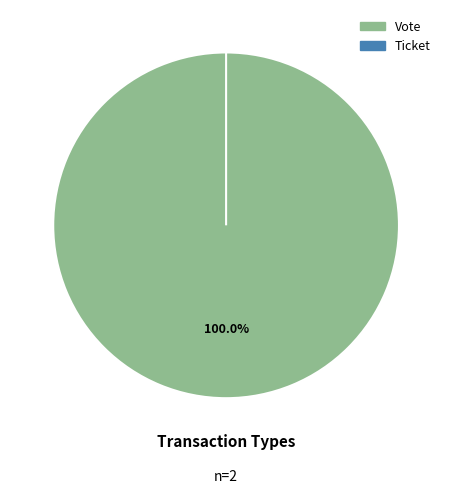

To the nearest percent, what percentage of the pie is Vote?

100%